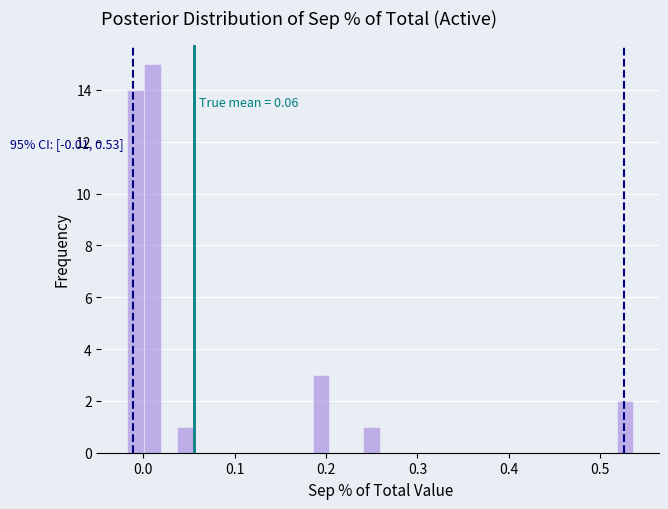

Around what value on the x-axis is the tallest bar? Give the approximate position of its centre, as read against the axis.

0.01